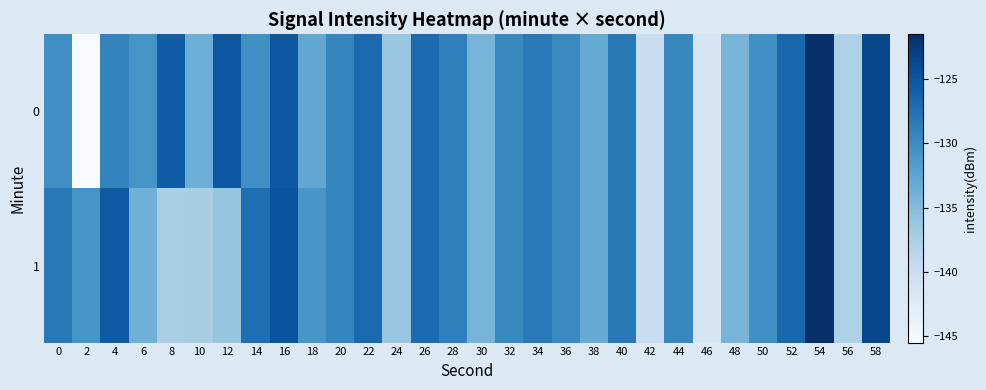

What is the difference between the highest and lowest values at 10?

3.8